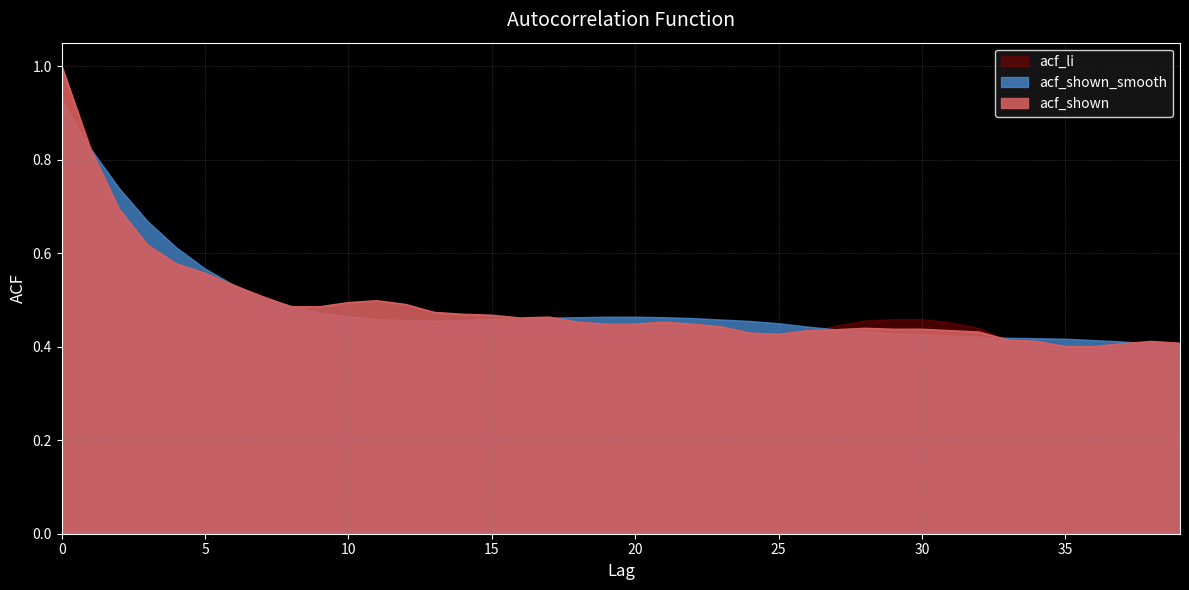

Between 9 and 23, which is larger?

9